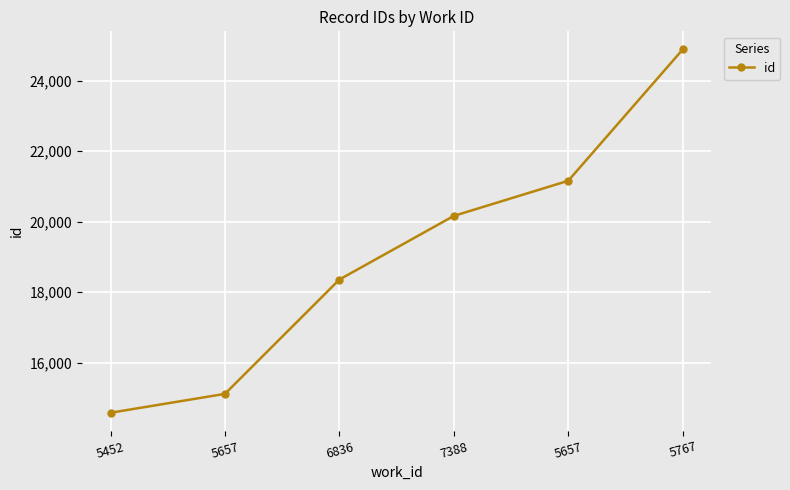

Count the number of categories in the chart.

6